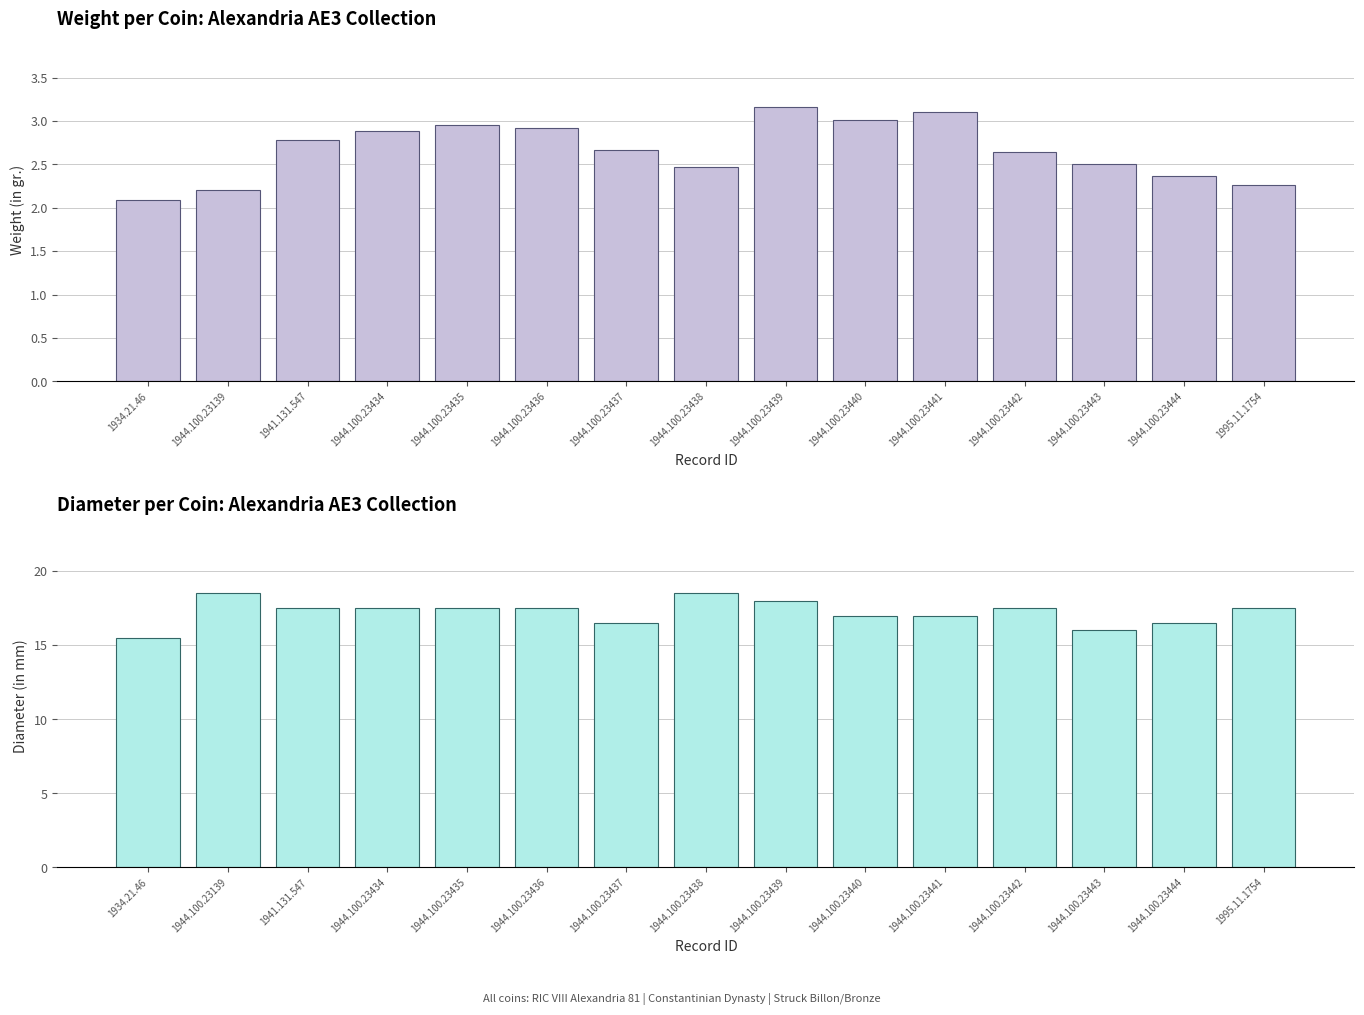

True or false: Diameter (in mm) has a value of 27.8 at 1944.100.23435.

False